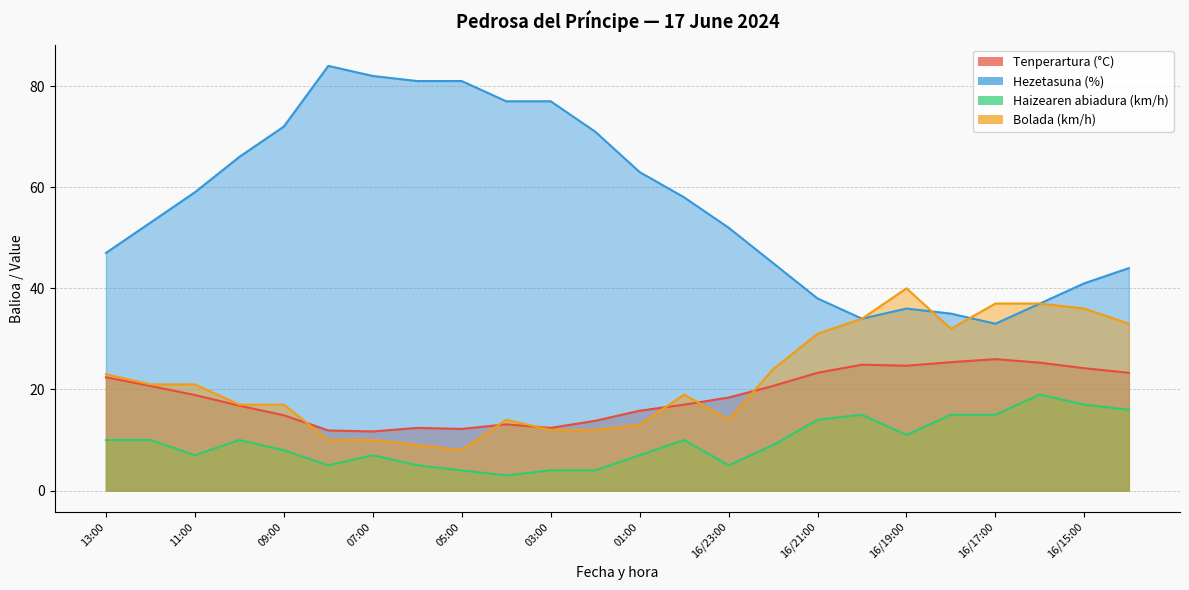

At which label does Hezetasuna (%) first exceed 58?

11:00